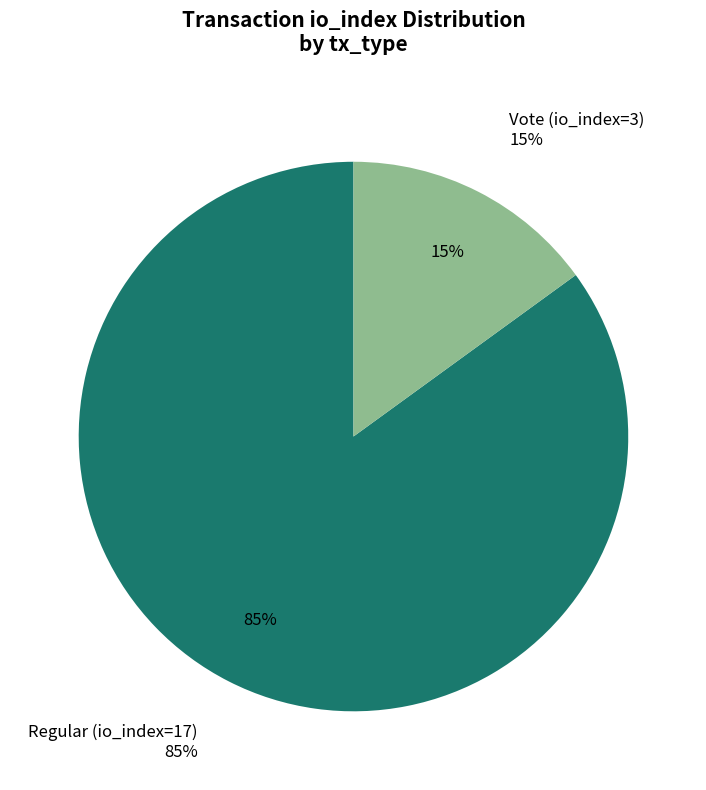

Does Vote (io_index=3) represent more than half of the total?

No